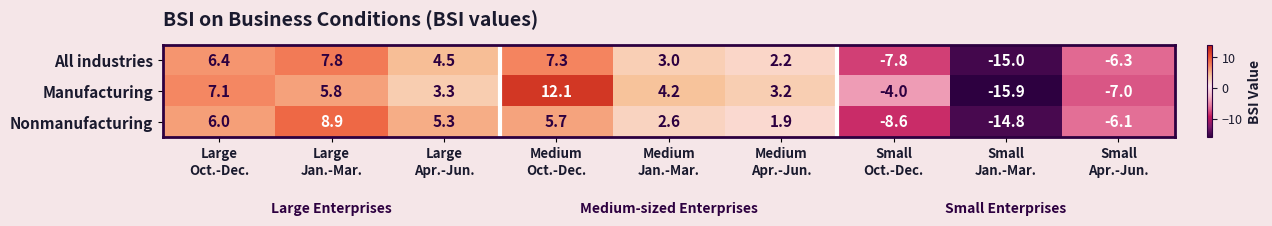

List the series in order of their peak value, highest first.

Manufacturing, Nonmanufacturing, All industries